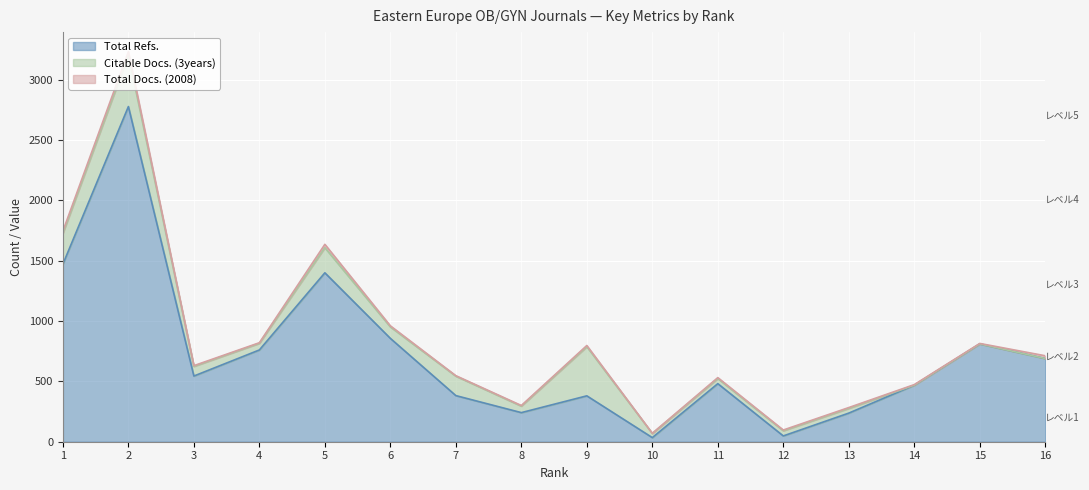

Reading left to right, what are all the values shown in this chart?

Total Refs.: 1471	2776	544	760	1399	856	382	241	380	34	481	48	237	468	810	689
Citable Docs. (3years): 256	425	80	55	208	95	161	54	407	34	42	43	39	0	0	0
Total Docs. (2008): 18	30	6	5	28	9	4	5	10	2	8	6	7	5	4	23